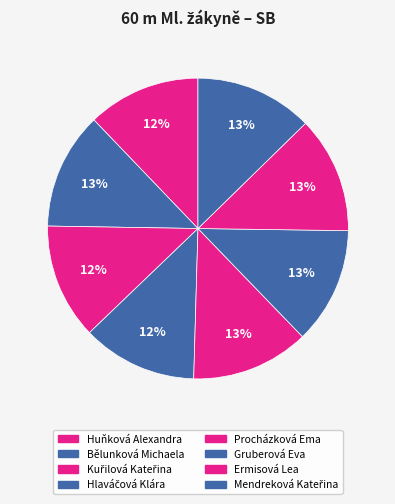

What is the largest slice in the pie chart?

Procházková Ema